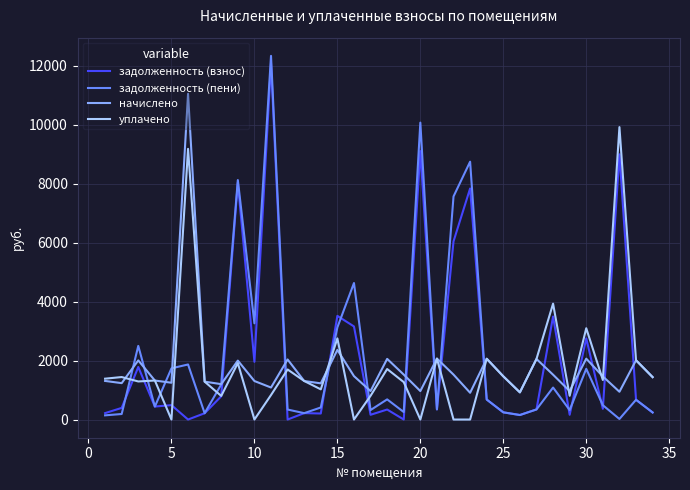

Does the chart have visible grid lines?

Yes